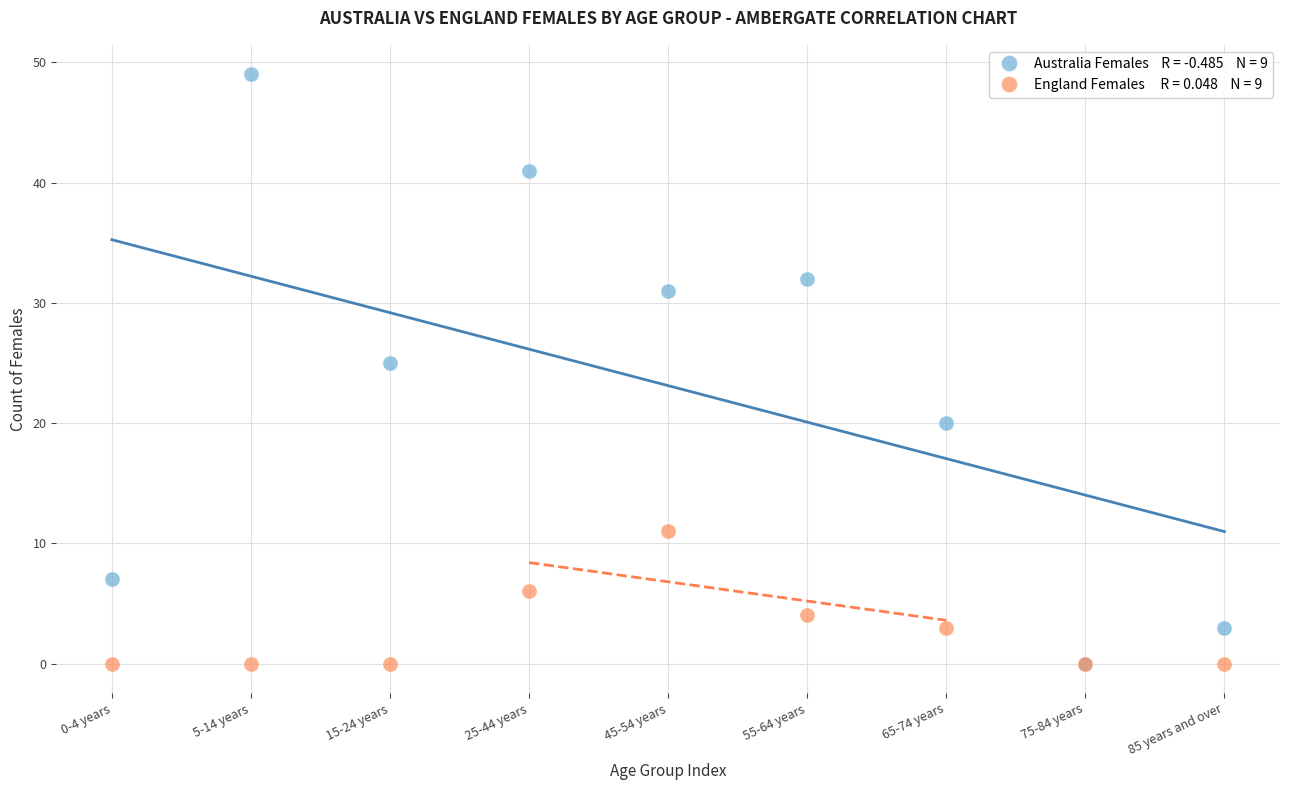

Across all series, what Y value is closest to 24?

25